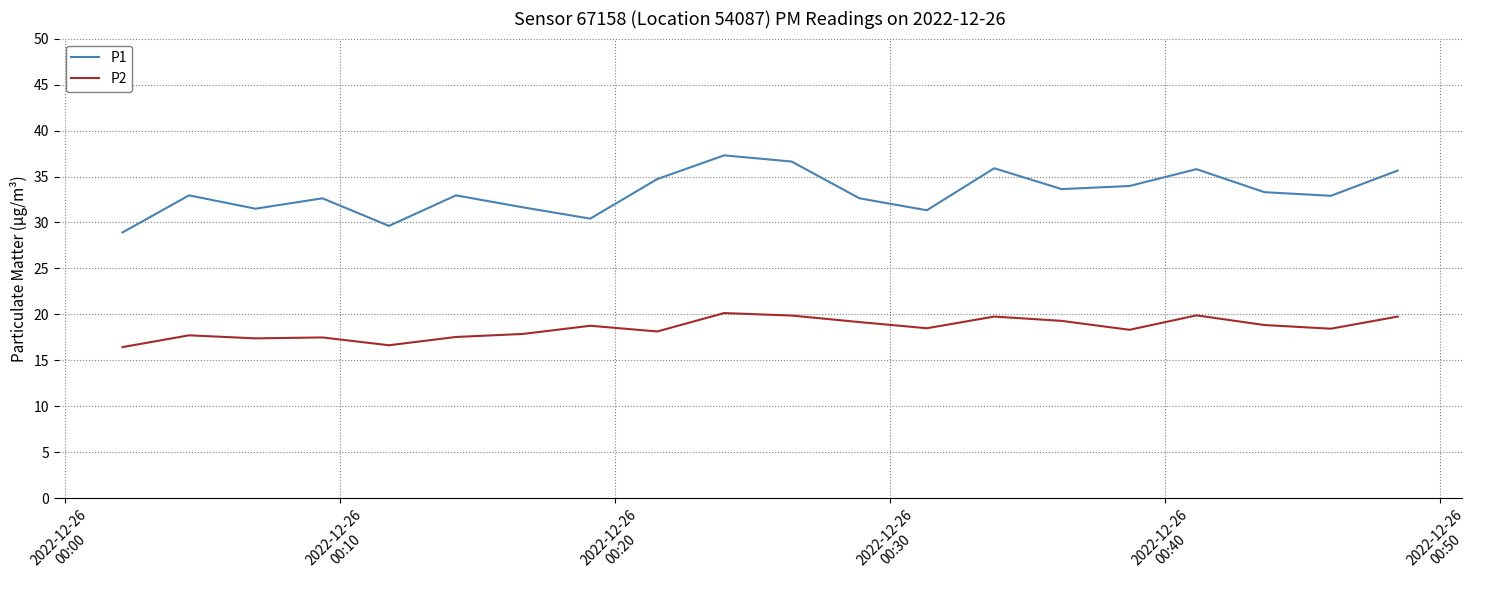

How many lines are shown in the chart?

2